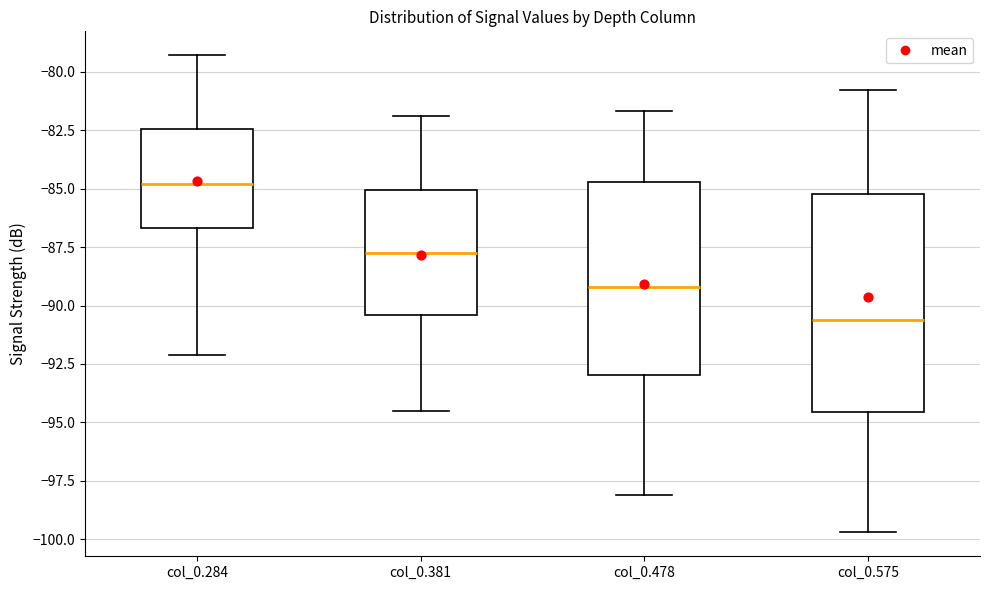

Which box is the tallest, from its lower edge to its upper edge?

col_0.575